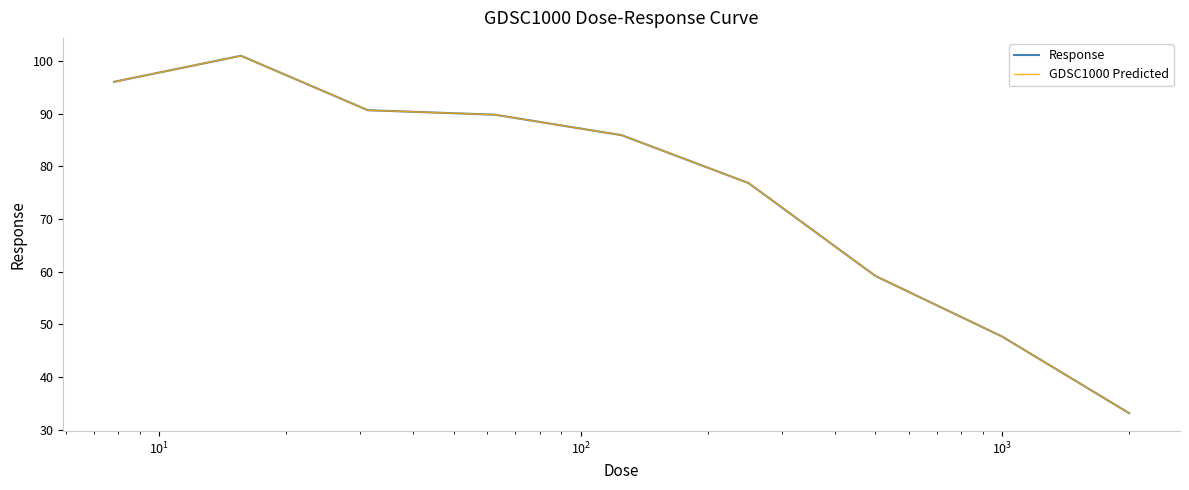

True or false: GDSC1000 Predicted has more than 0 points higher than both neighbors.

True